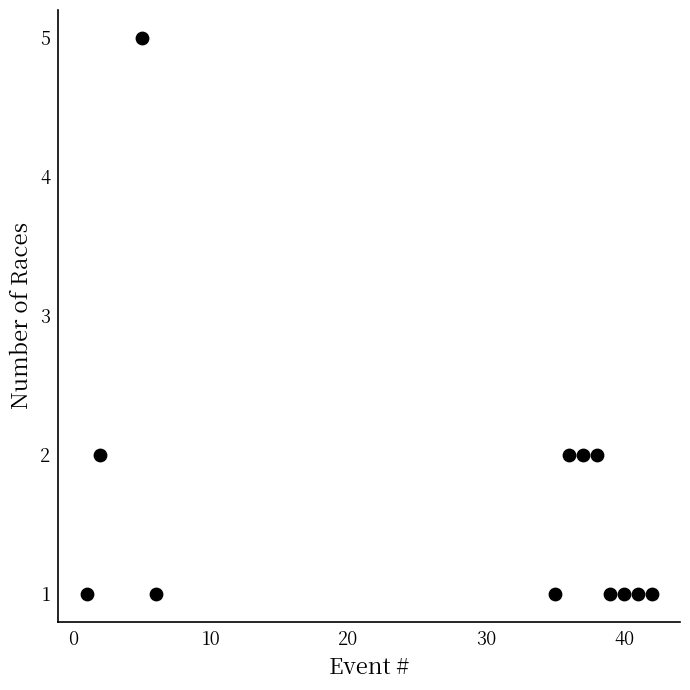

What is the average X value?

27